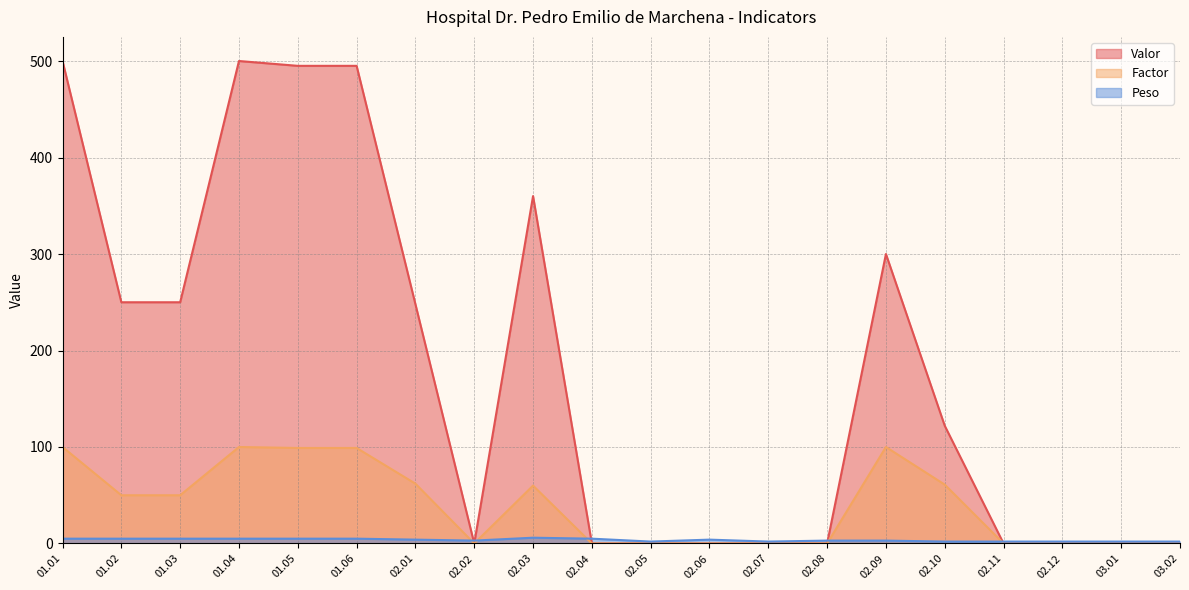

What is the label of the 17th point from the left?

02.11